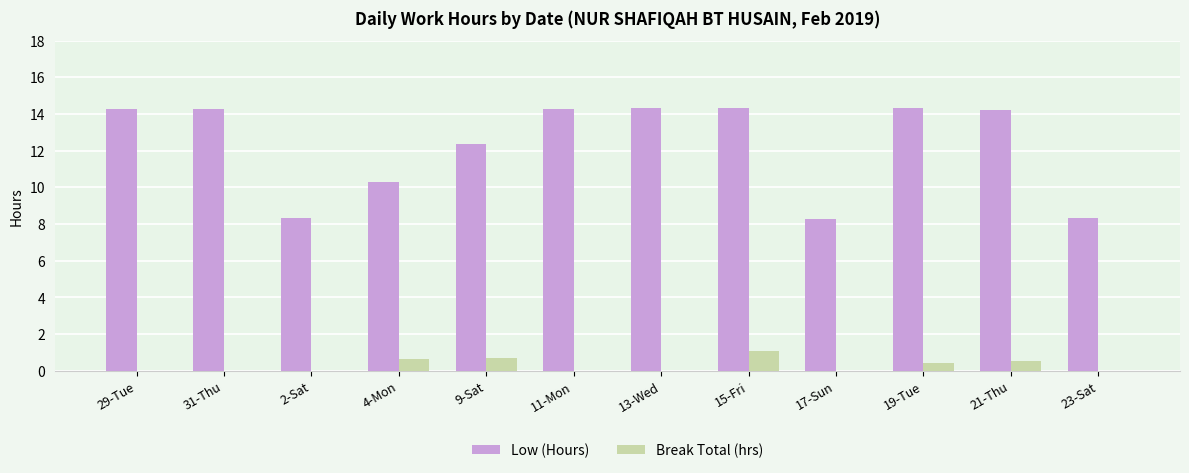

The value of Low (Hours) at 31-Thu is 14.3. True or false?

True